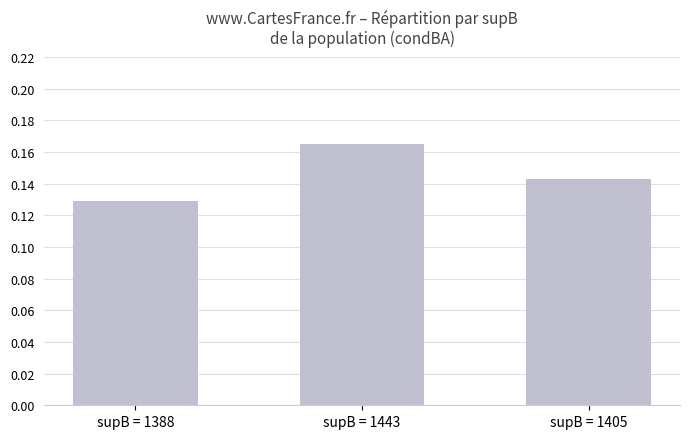

Is it true that the value at supB = 1443 is 0.1?

False